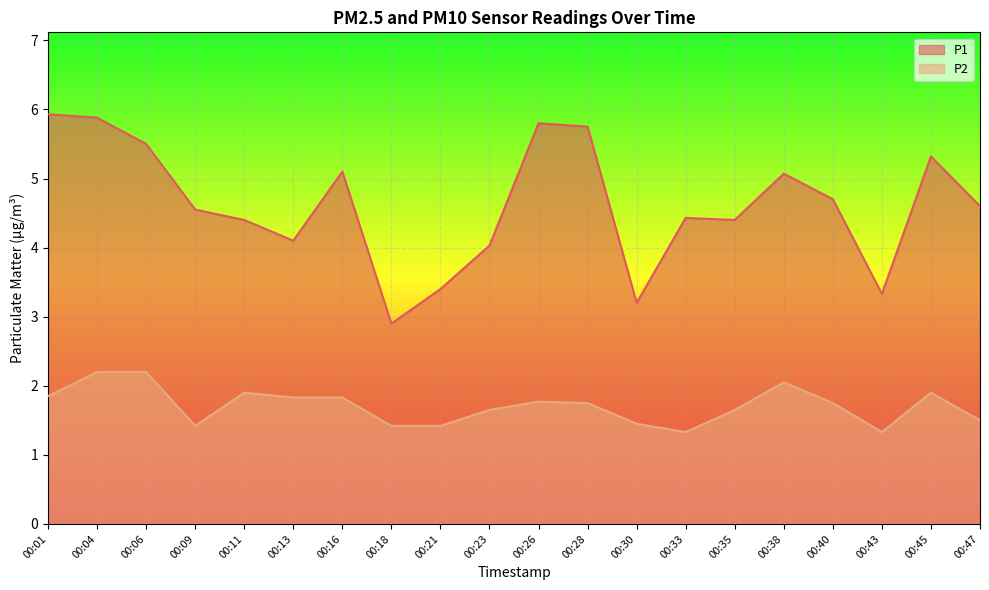

What is the difference between the P1 values at 00:21 and 00:16?

1.7